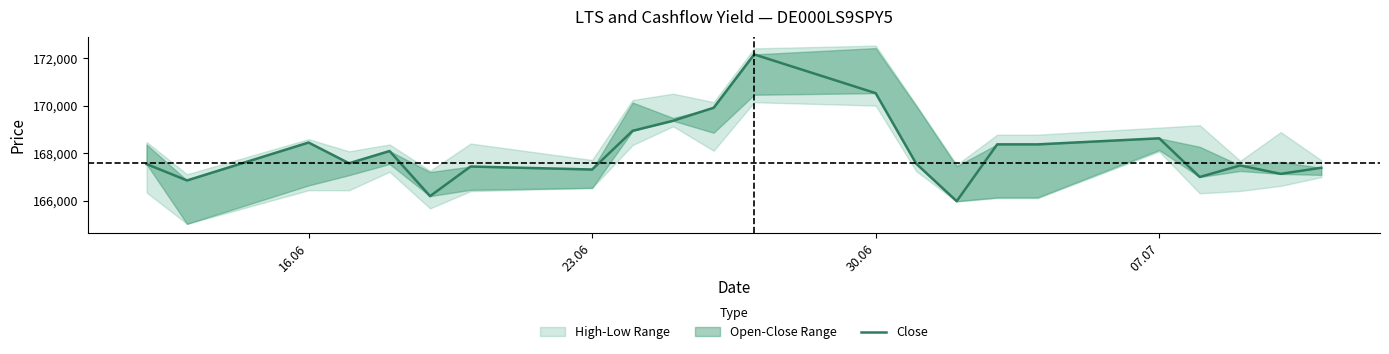

How many interior local valleys (lower than both neighbors) does the data have?

7